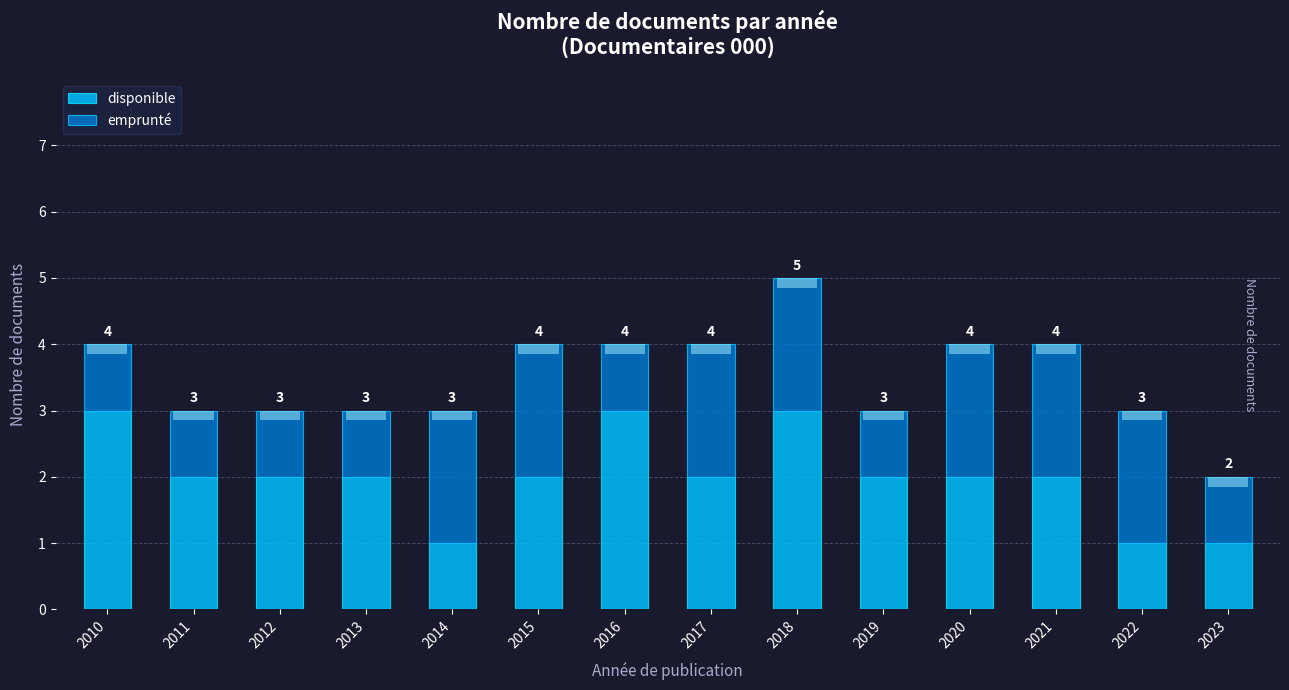

What is the highest value of the disponible series?

3